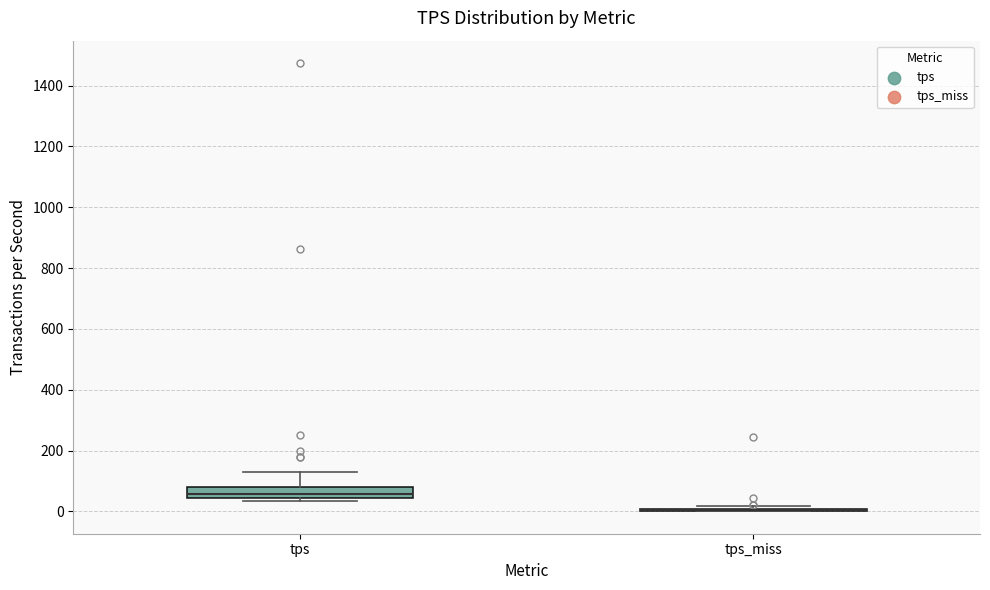

Which box is the tallest, from its lower edge to its upper edge?

tps